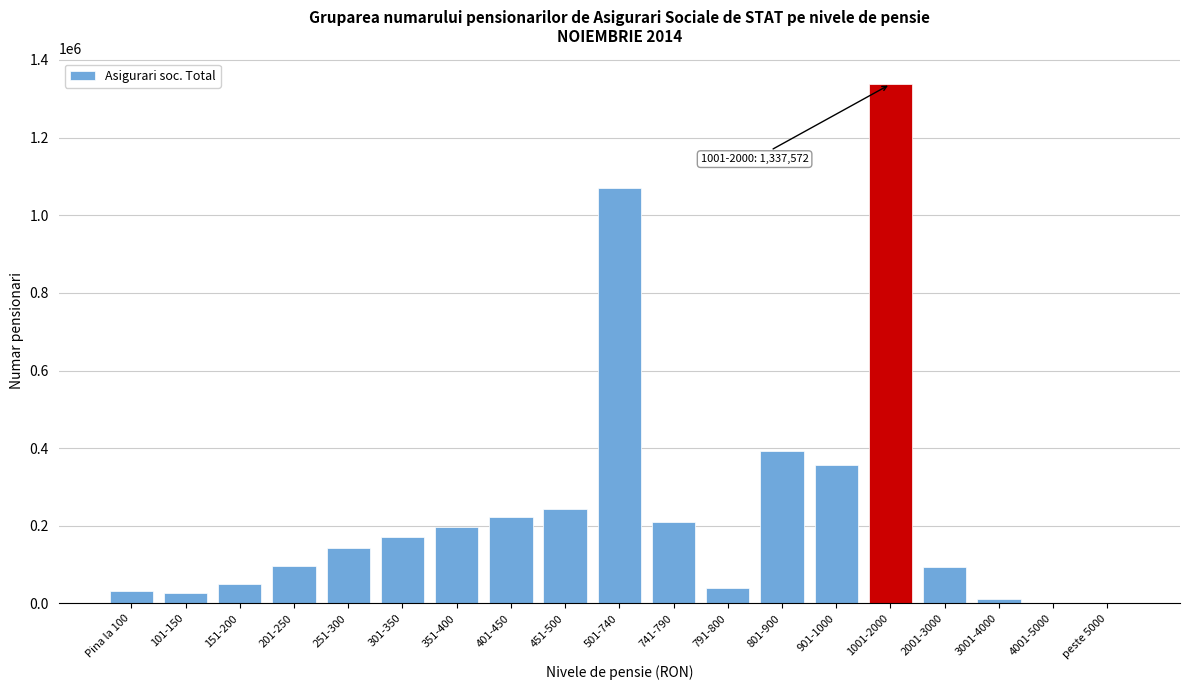

What is the change in value from 741-790 to 801-900?

+184075